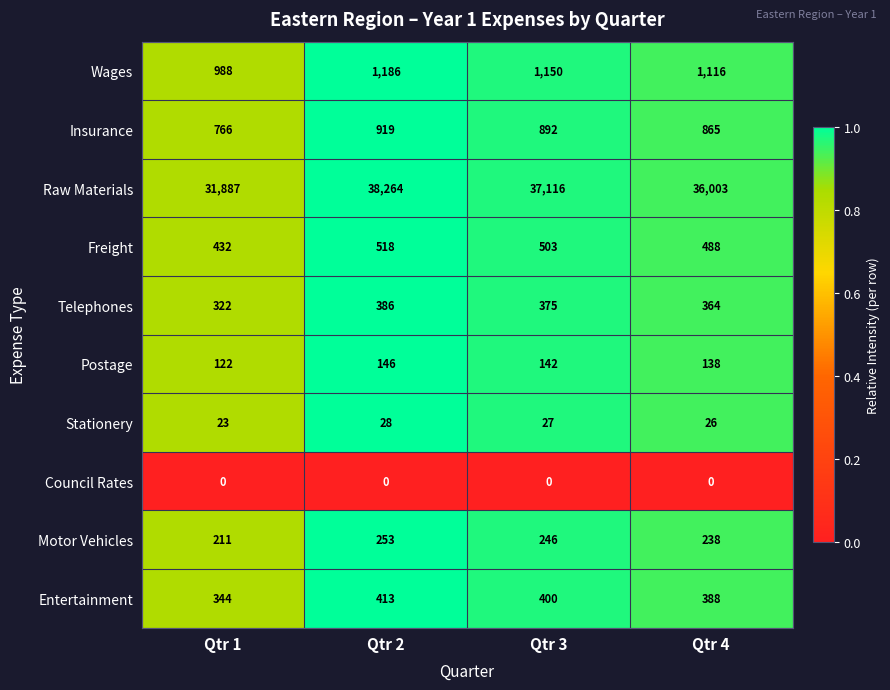

The value of Freight at Qtr 3 is 165. True or false?

False